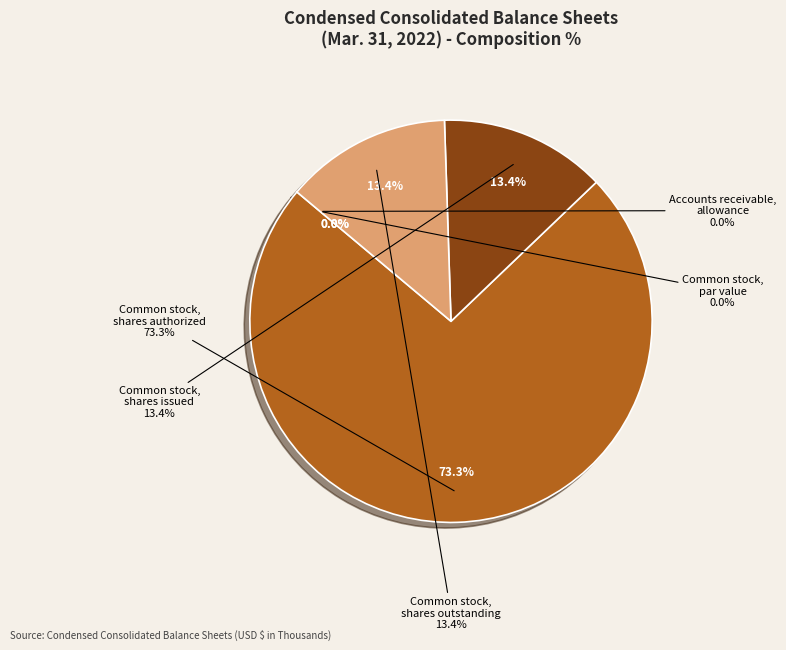

Is the sum of Common stock, shares outstanding (in shares) and Common stock, shares authorized (in shares) greater than half?

Yes